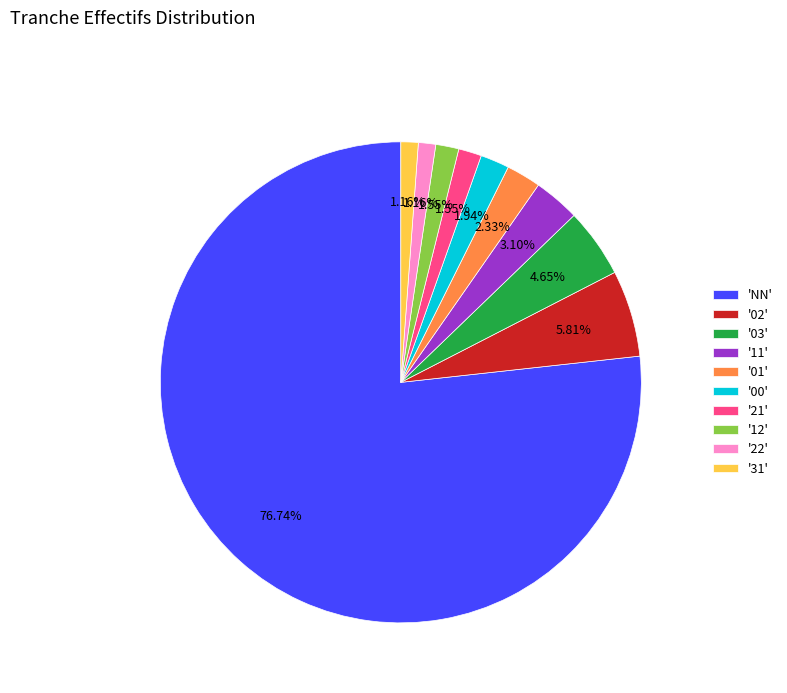

What is the largest slice in the pie chart?

'NN'